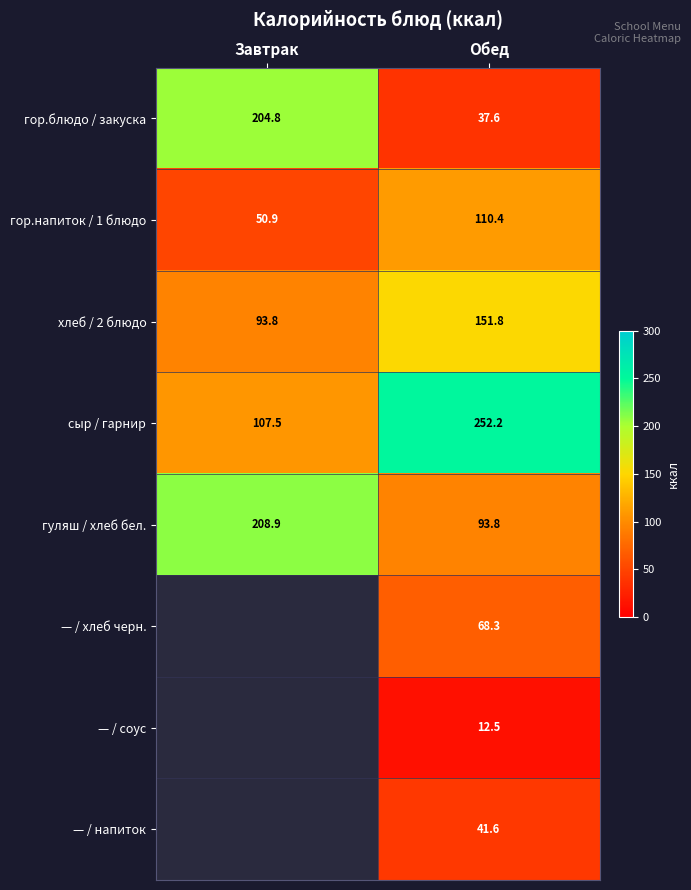

What is the difference between the highest and lowest values at Обед?

239.7